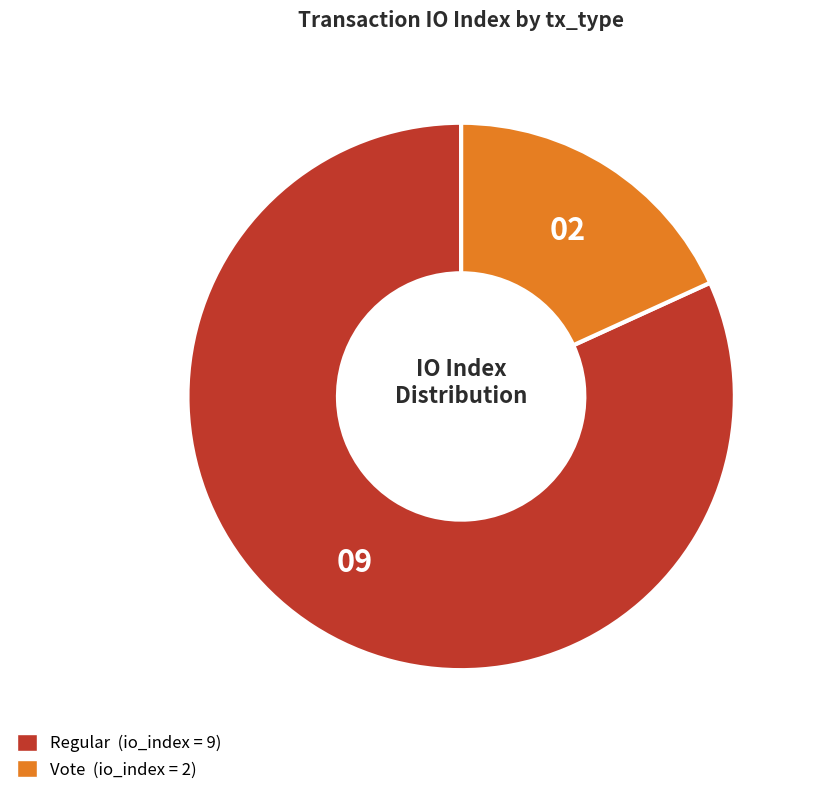

To the nearest percent, what is the difference between the largest and smallest slice percentages?

64%